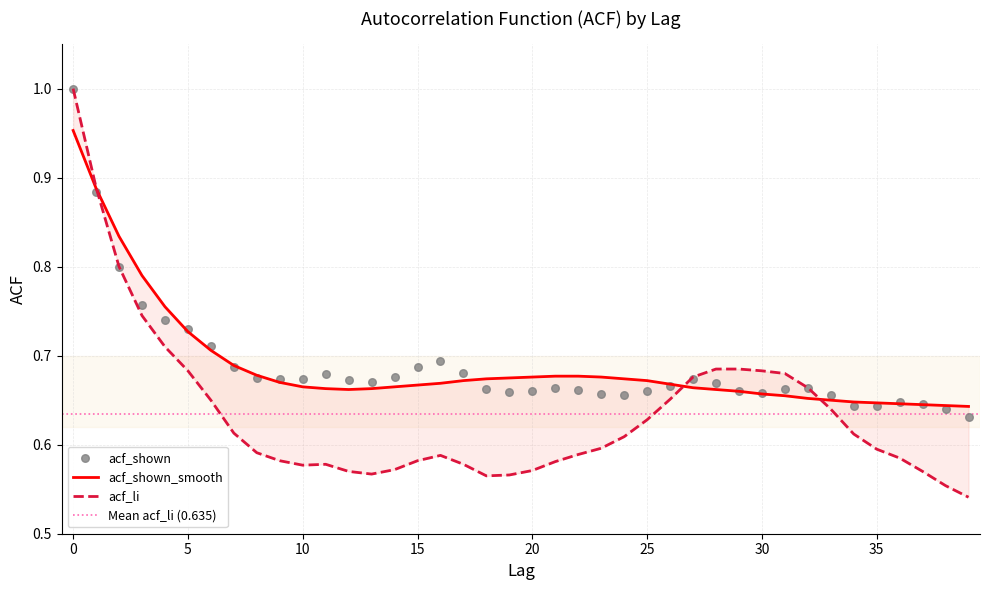

Which series has the widest spread of Y values?

acf_li